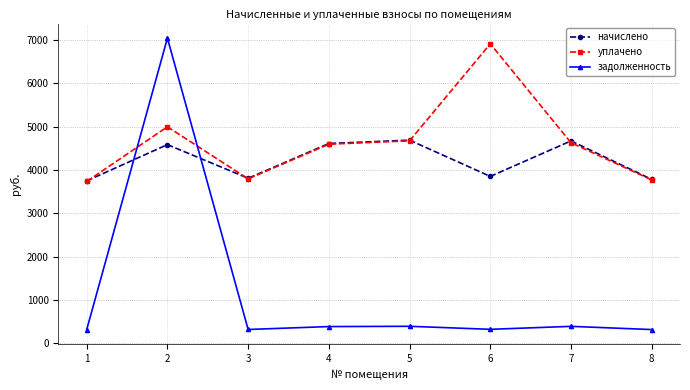

Does the chart display data point markers on the line(s)?

Yes